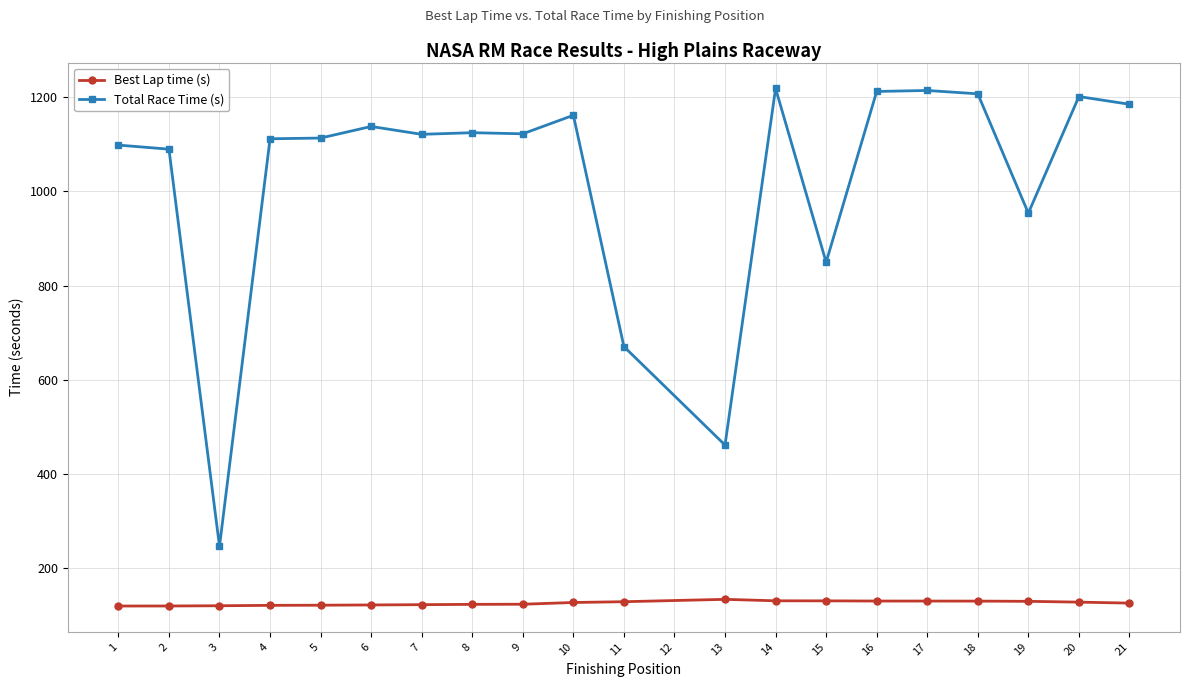

What is the difference between the maximum and minimum values in the Best Lap time (s) series?

14.2